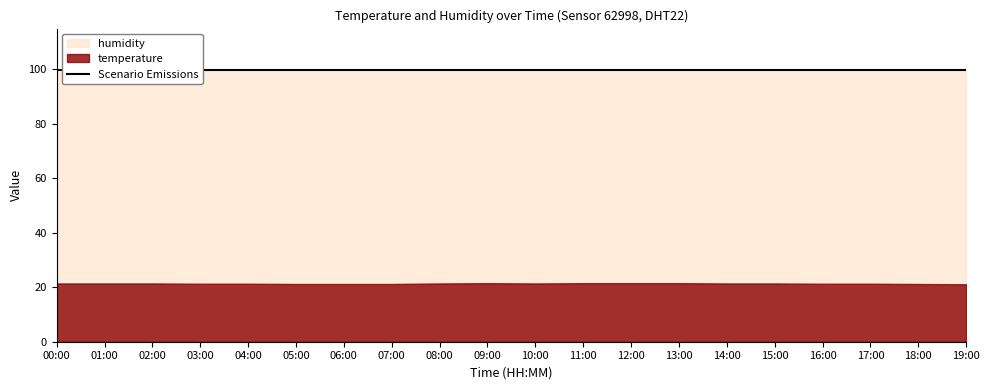

Reading left to right, what are all the values shown in this chart?

temperature: 00:00=21.4	01:00=21.4	02:00=21.4	03:00=21.3	04:00=21.3	05:00=21.2	06:00=21.2	07:00=21.2	08:00=21.4	09:00=21.5	10:00=21.4	11:00=21.5	12:00=21.5	13:00=21.5	14:00=21.4	15:00=21.4	16:00=21.3	17:00=21.3	18:00=21.2	19:00=21.1
humidity: 00:00=99.9	01:00=99.9	02:00=99.9	03:00=99.9	04:00=99.9	05:00=99.9	06:00=99.9	07:00=99.9	08:00=99.9	09:00=99.9	10:00=99.9	11:00=99.9	12:00=99.9	13:00=99.9	14:00=99.9	15:00=99.9	16:00=99.9	17:00=99.9	18:00=99.9	19:00=99.9